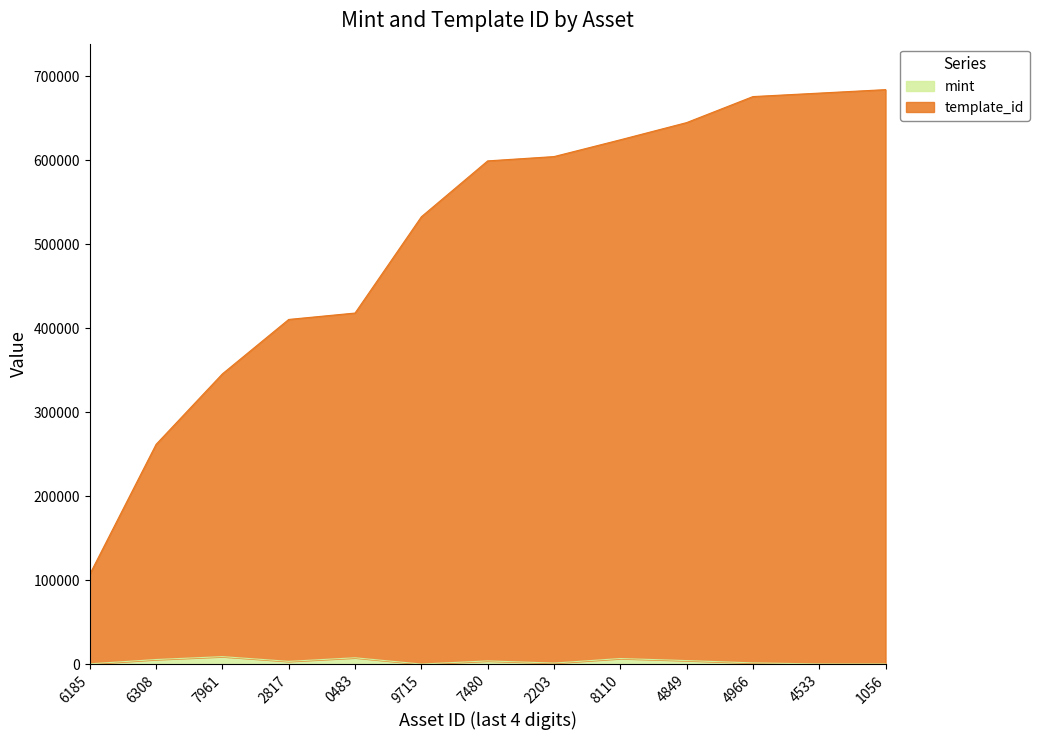

At which label does template_id reach its peak?

1056